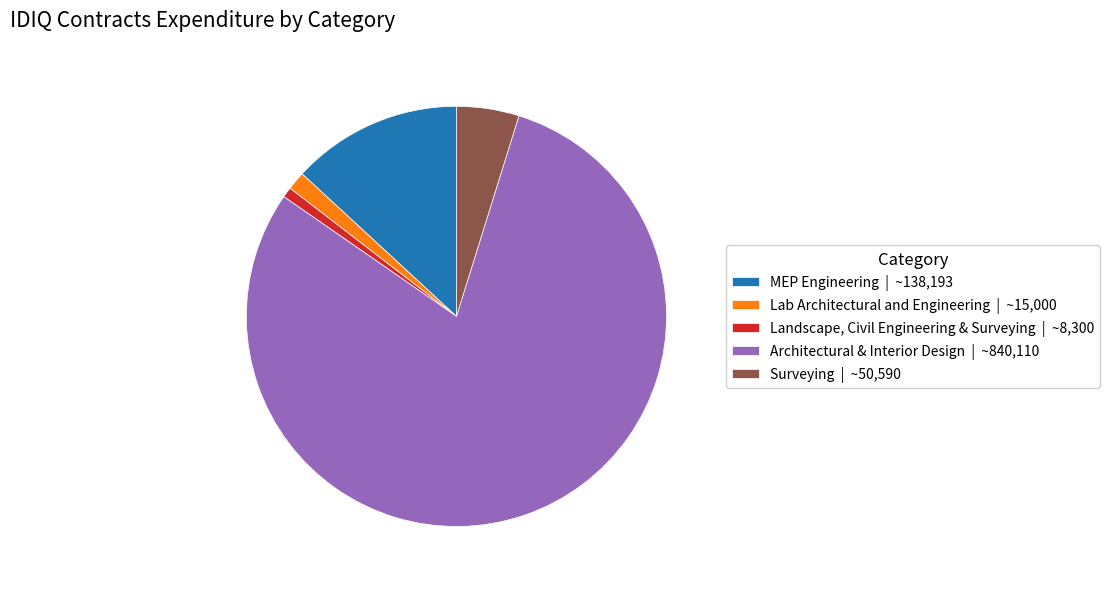

Which has a higher value, MEP Engineering | ~138,193 or Surveying | ~50,590?

MEP Engineering | ~138,193